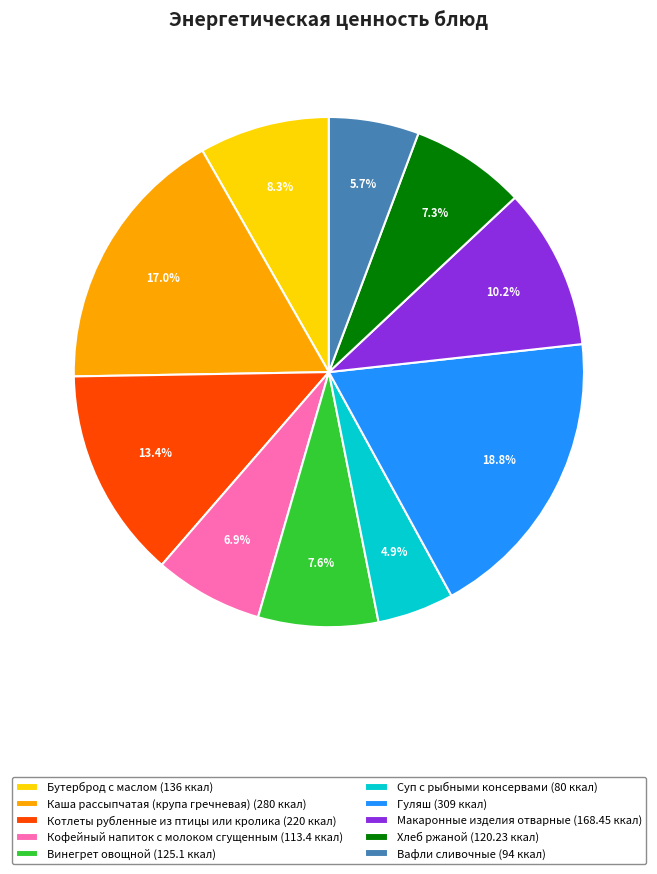

The Макаронные изделия отварные slice represents 1% of the pie. True or false?

False